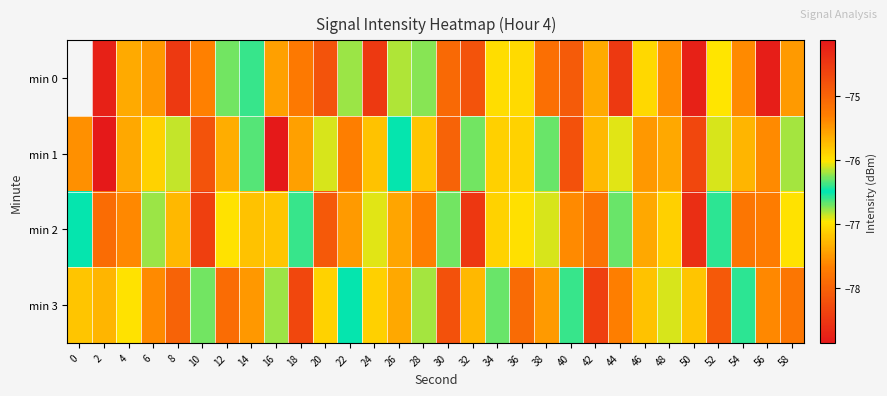

Is it true that min 0 equals -76.2 at 22?

True